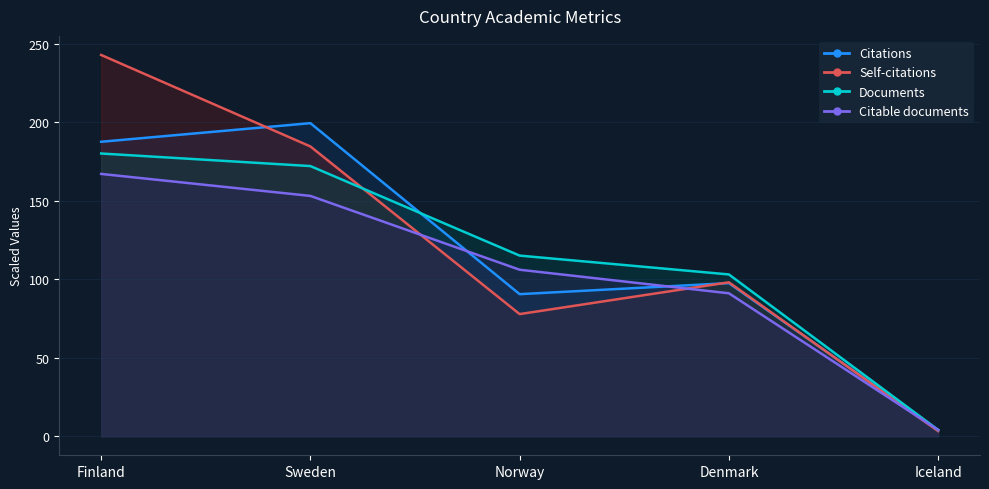

How many lines are shown in the chart?

4